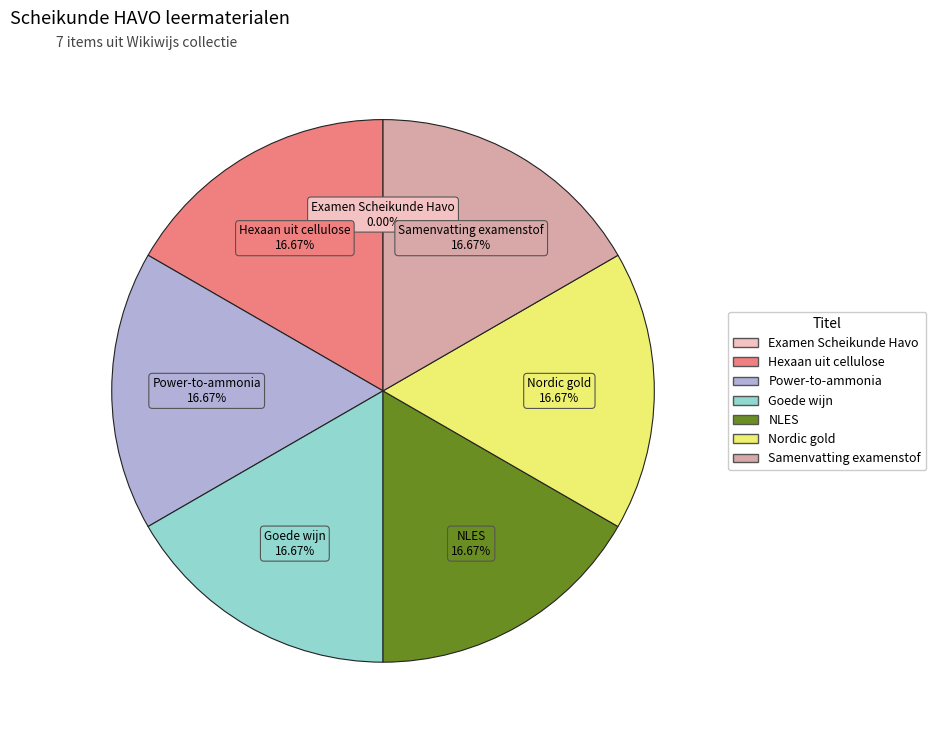

The Hexaan uit cellulose slice represents 3% of the pie. True or false?

False